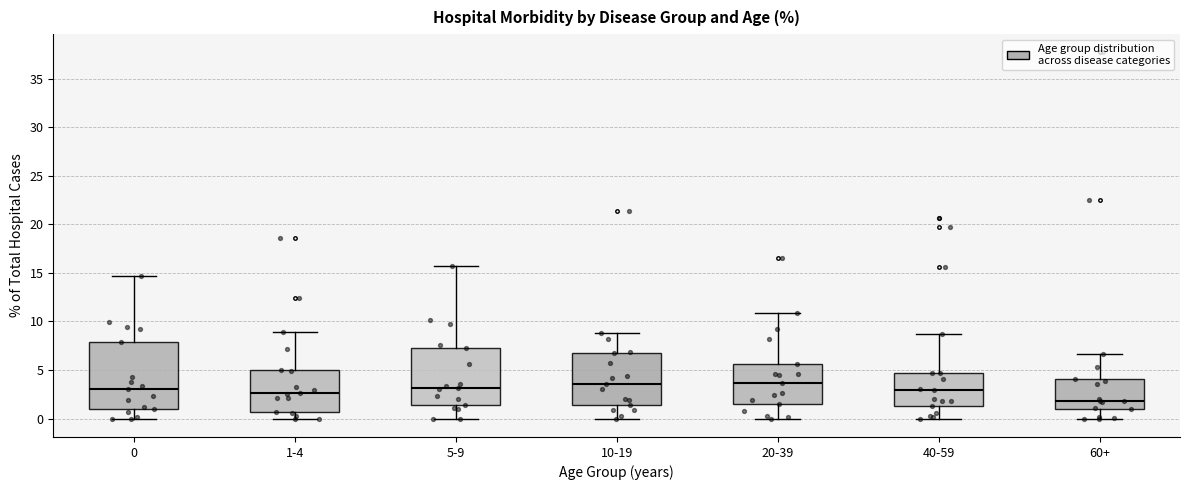

Reading left to right, transcribe this box plot: for each box, give where its median line is, the range the box spans, and where its two whiskers end, as read against the y-axis. The values are not printed on the chart, so give them approximately, as read against the axis.

0: median 3.0, box 1.0 to 8.0, whiskers 0.0 to 14.5
1-4: median 2.5, box 0.5 to 5.0, whiskers 0.0 to 9.0
5-9: median 3.0, box 1.5 to 7.0, whiskers 0.0 to 15.5
10-19: median 3.5, box 1.5 to 7.0, whiskers 0.0 to 9.0
20-39: median 3.5, box 1.5 to 5.5, whiskers 0.0 to 11.0
40-59: median 3.0, box 1.5 to 4.5, whiskers 0.0 to 8.5
60+: median 2.0, box 1.0 to 4.0, whiskers 0.0 to 6.5